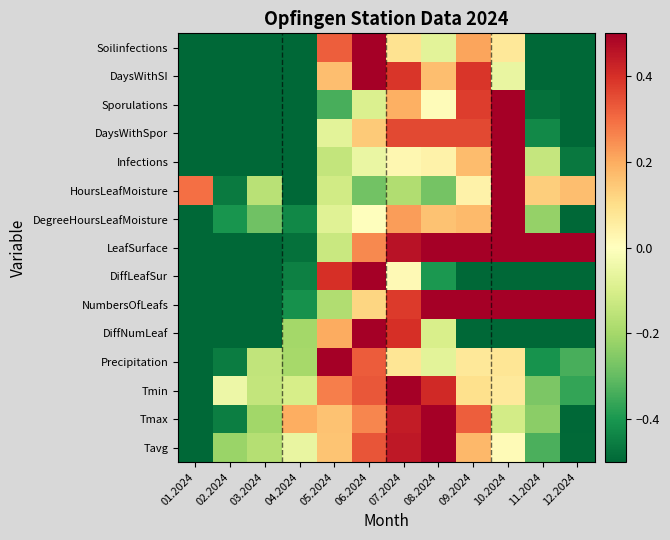

What is the total value across all series at 12.2024?

-4.5